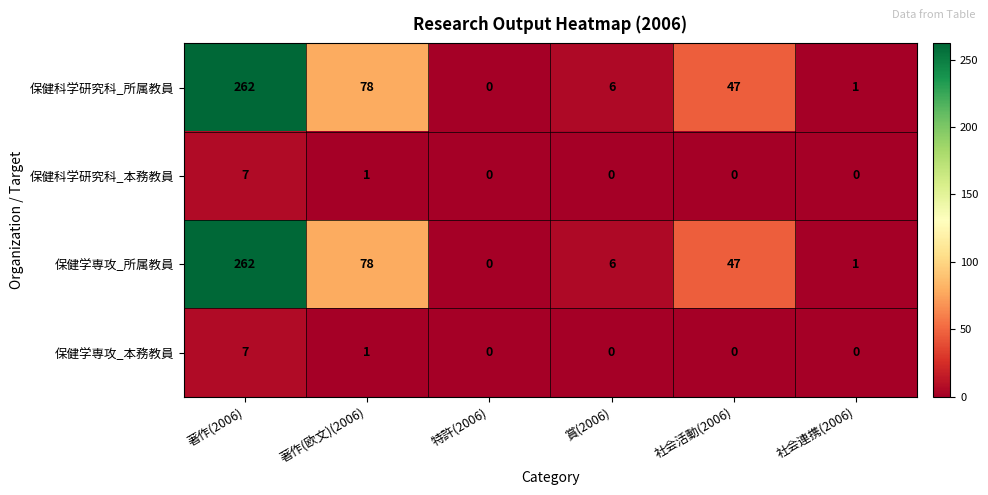

Reading left to right, extract all data points from this chart.

保健科学研究科_所属教員: 著作(2006)=262	著作(欧文)(2006)=78	特許(2006)=0	賞(2006)=6	社会活動(2006)=47	社会連携(2006)=1
保健科学研究科_本務教員: 著作(2006)=7	著作(欧文)(2006)=1	特許(2006)=0	賞(2006)=0	社会活動(2006)=0	社会連携(2006)=0
保健学専攻_所属教員: 著作(2006)=262	著作(欧文)(2006)=78	特許(2006)=0	賞(2006)=6	社会活動(2006)=47	社会連携(2006)=1
保健学専攻_本務教員: 著作(2006)=7	著作(欧文)(2006)=1	特許(2006)=0	賞(2006)=0	社会活動(2006)=0	社会連携(2006)=0